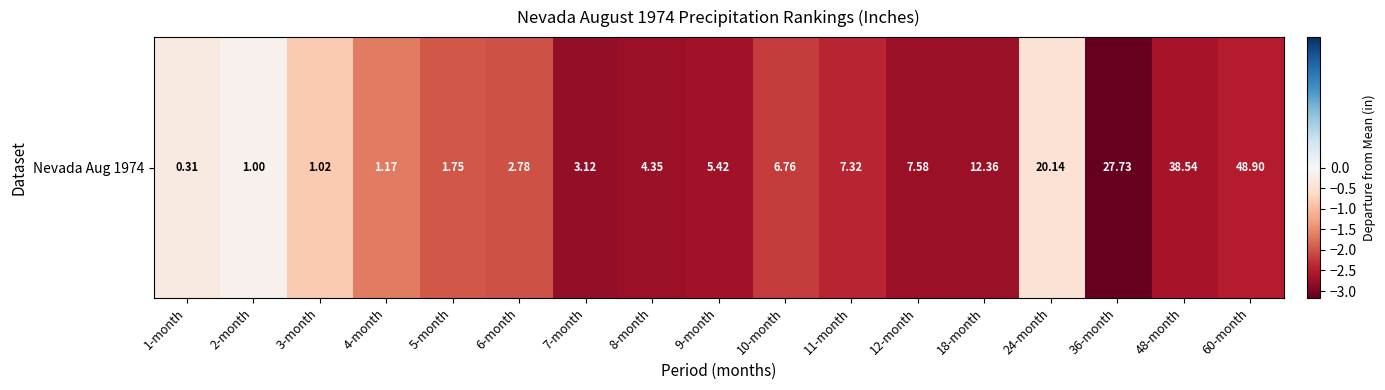

What is the change in value from 5-month to 11-month?

-0.4